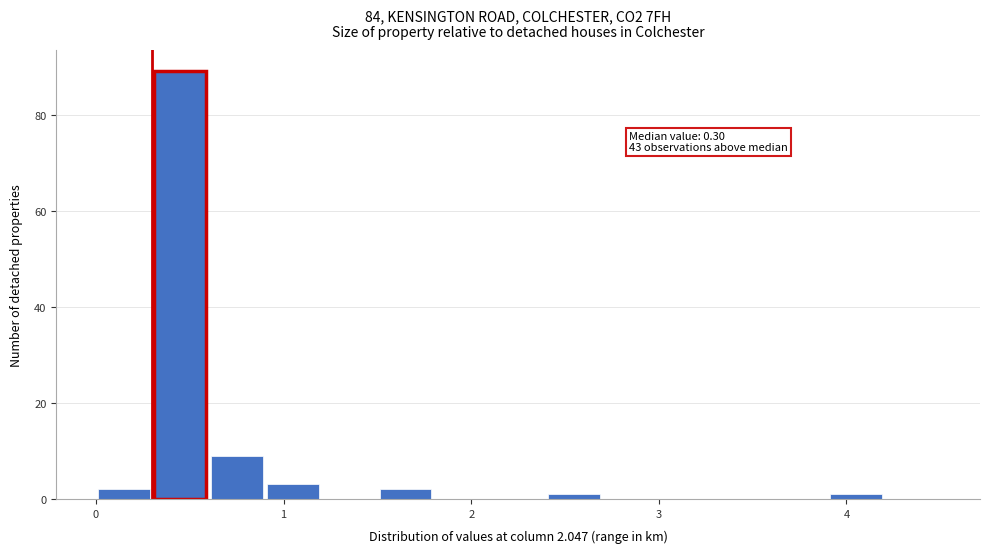

Around what value on the x-axis is the tallest bar? Give the approximate position of its centre, as read against the axis.

0.5